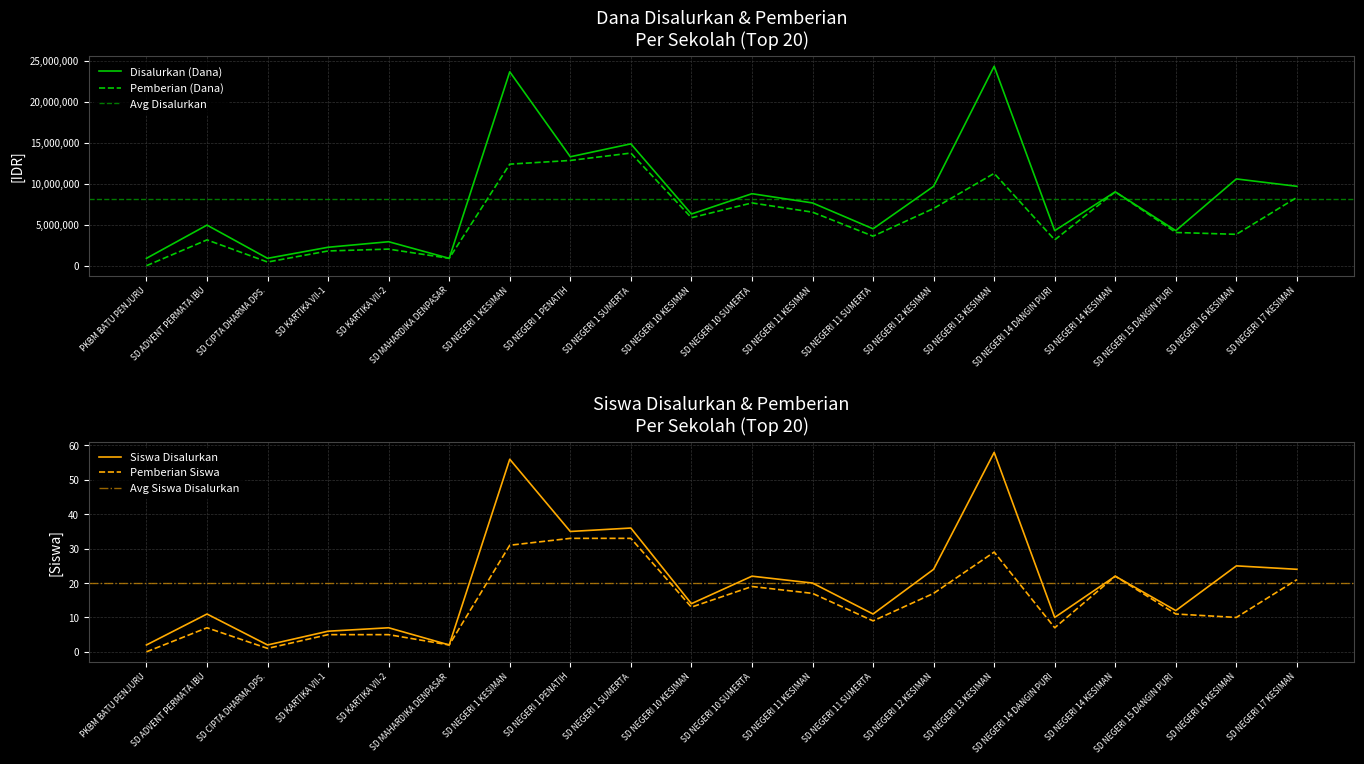

List the labels in order of Disalurkan (Dana) value, smallest first.

PKBM BATU PENJURU, SD CIPTA DHARMA DPS., SD MAHARDIKA DENPASAR, SD KARTIKA VII-1, SD KARTIKA VII-2, SD NEGERI 14 DANGIN PURI, SD NEGERI 15 DANGIN PURI, SD NEGERI 11 SUMERTA, SD ADVENT PERMATA IBU, SD NEGERI 10 KESIMAN, SD NEGERI 11 KESIMAN, SD NEGERI 10 SUMERTA, SD NEGERI 14 KESIMAN, SD NEGERI 12 KESIMAN, SD NEGERI 17 KESIMAN, SD NEGERI 16 KESIMAN, SD NEGERI 1 PENATIH, SD NEGERI 1 SUMERTA, SD NEGERI 1 KESIMAN, SD NEGERI 13 KESIMAN